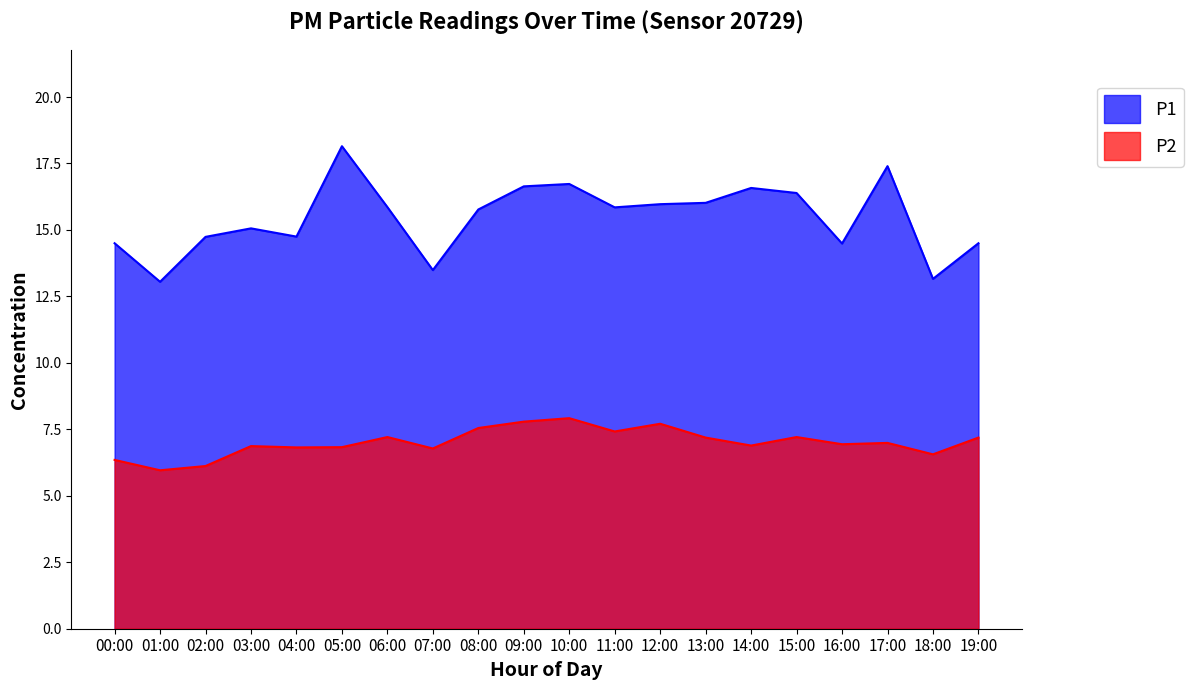

What is the sum of all P1 values?

309.1